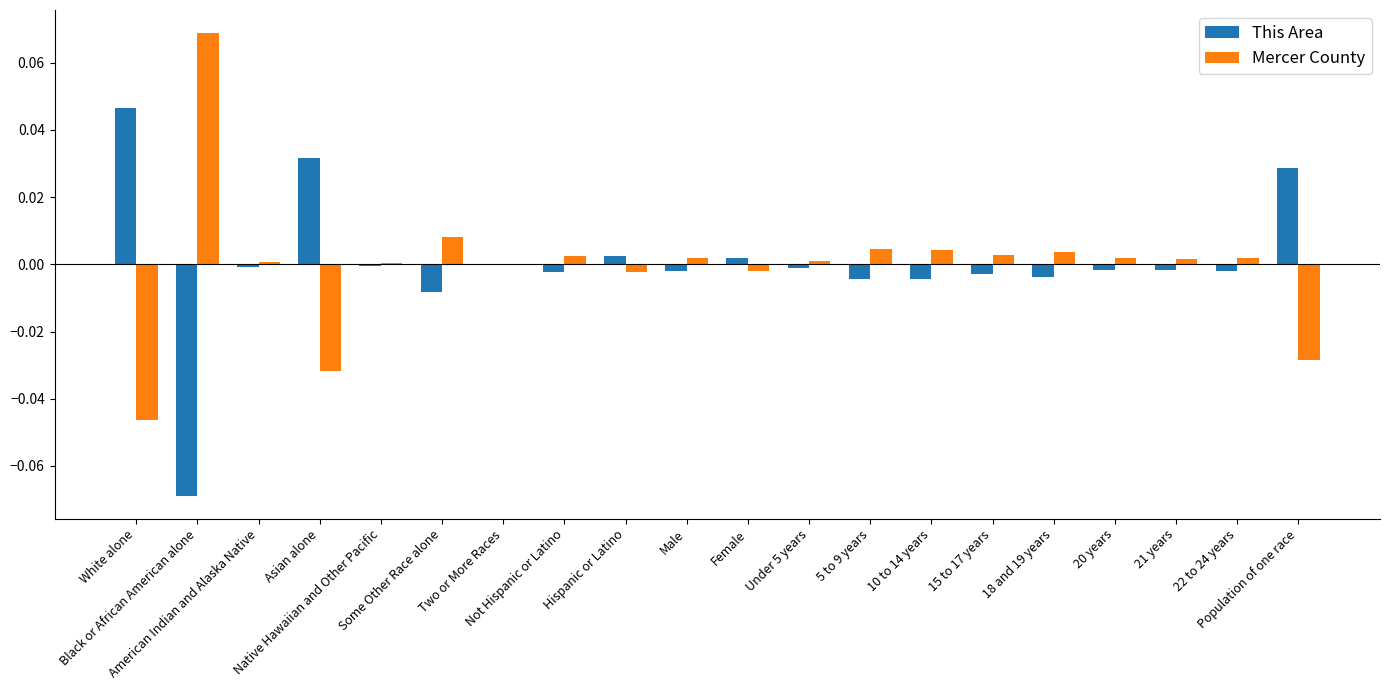

Rank the series by their average value, from highest to lowest.

This Area, Mercer County